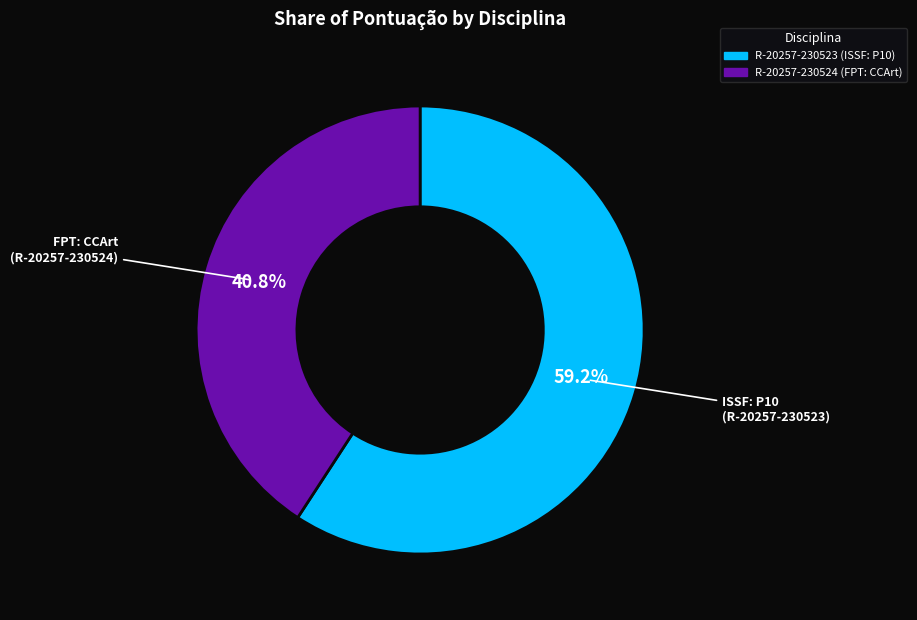

To the nearest percent, what percentage of the pie is R-20257-230523 (ISSF: P10)?

59%